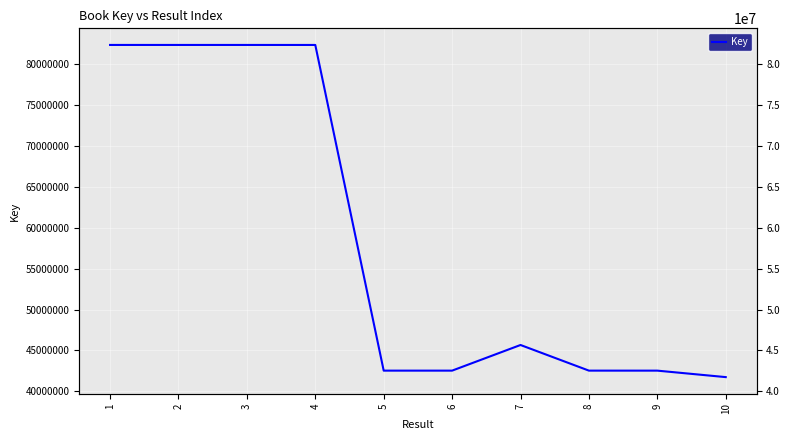

At which category does the data reach its first local peak?

3